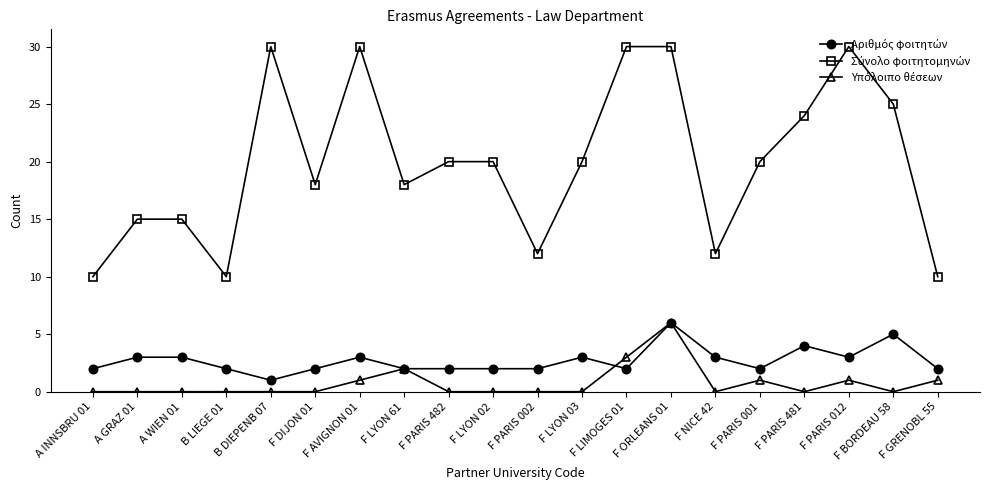

What is the label of the 15th point from the right?

F DIJON 01